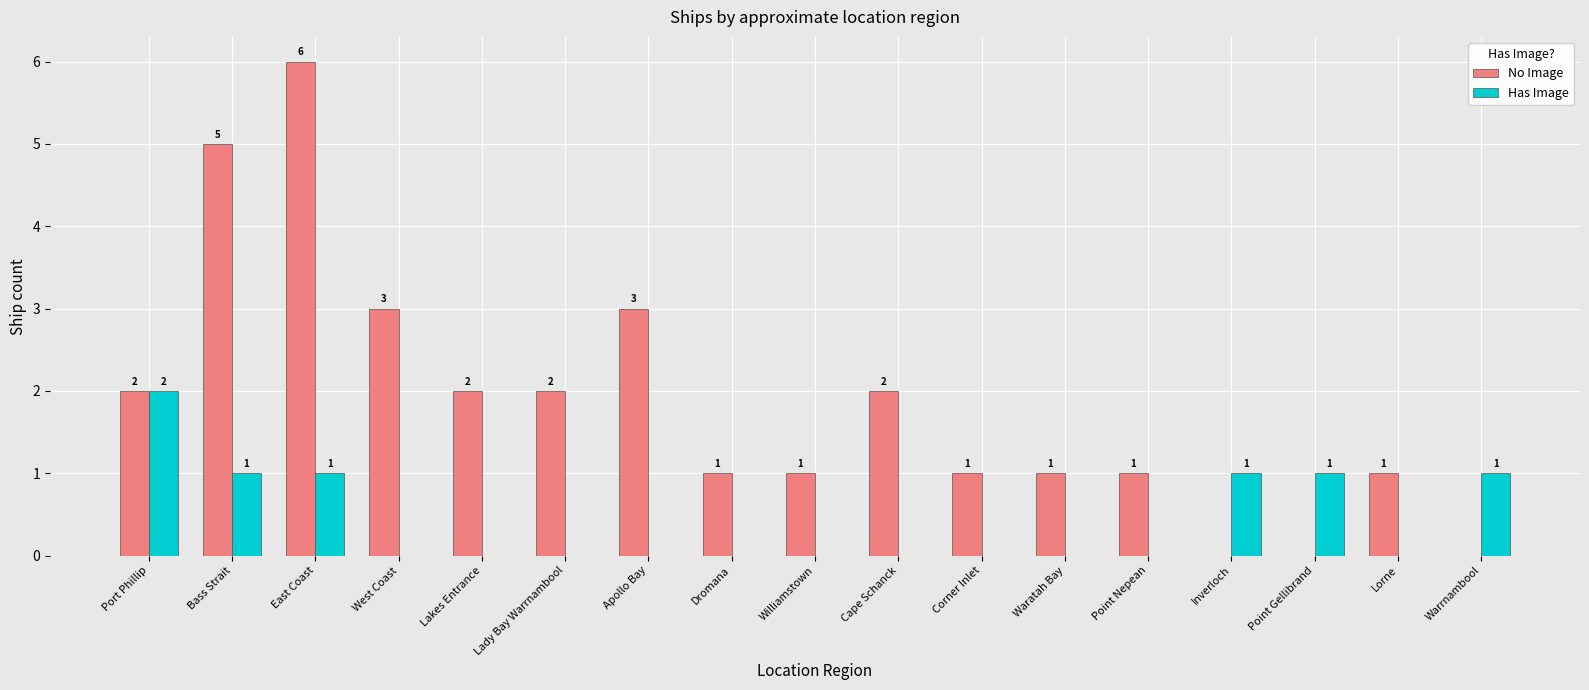

Reading left to right, extract all data points from this chart.

No Image: Port Phillip=2	Bass Strait=5	East Coast=6	West Coast=3	Lakes Entrance=2	Lady Bay Warrnambool=2	Apollo Bay=3	Dromana=1	Williamstown=1	Cape Schanck=2	Corner Inlet=1	Waratah Bay=1	Point Nepean=1	Inverloch=0	Point Gellibrand=0	Lorne=1	Warrnambool=0
Has Image: Port Phillip=2	Bass Strait=1	East Coast=1	West Coast=0	Lakes Entrance=0	Lady Bay Warrnambool=0	Apollo Bay=0	Dromana=0	Williamstown=0	Cape Schanck=0	Corner Inlet=0	Waratah Bay=0	Point Nepean=0	Inverloch=1	Point Gellibrand=1	Lorne=0	Warrnambool=1